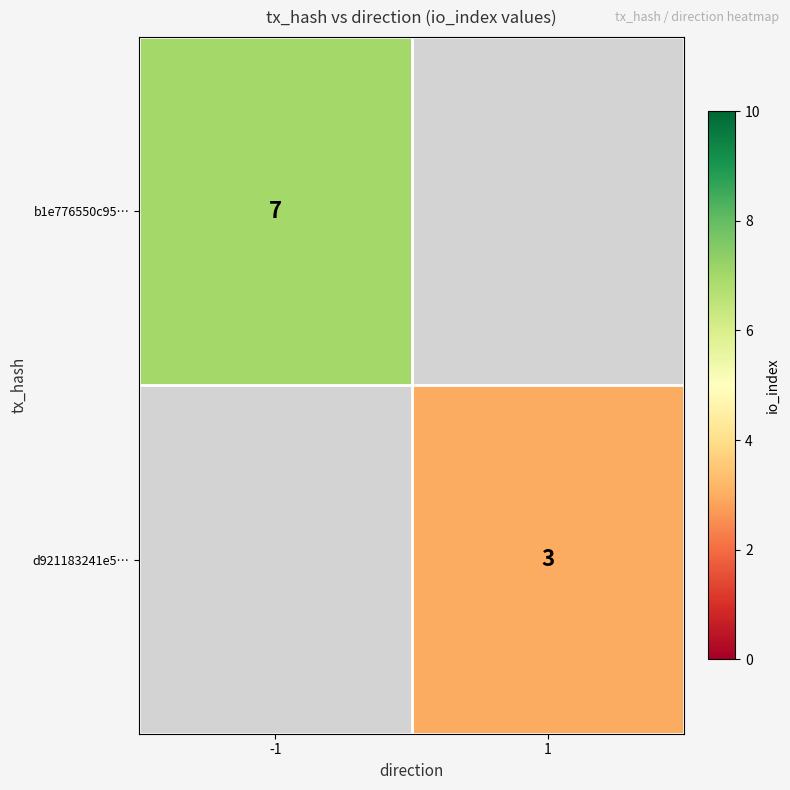

True or false: b1e776550c95… has a value of 11 at -1.

False